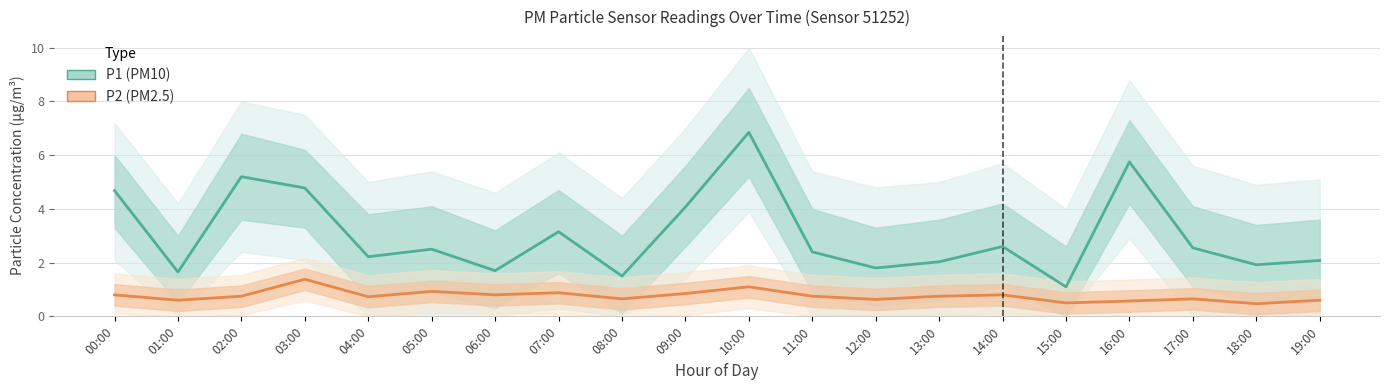

True or false: P2 (PM2.5) has a value of 2.5 at 03:00.

False